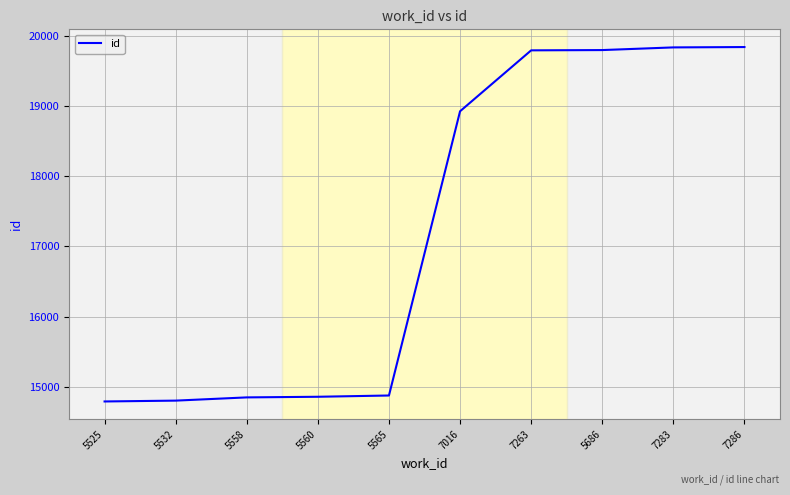

True or false: the data shows 14788 at 5525.

True